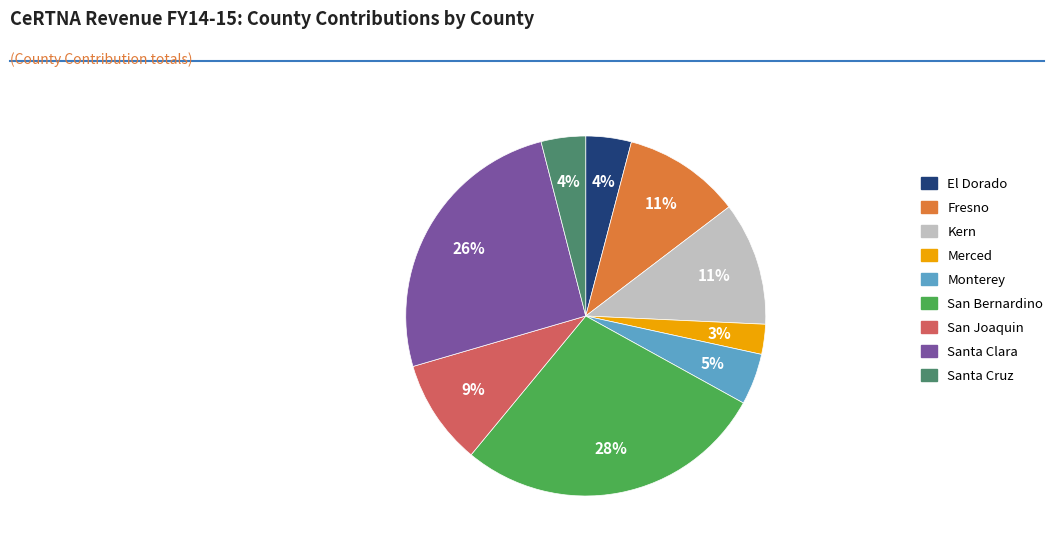

How many segments does this pie chart have?

9